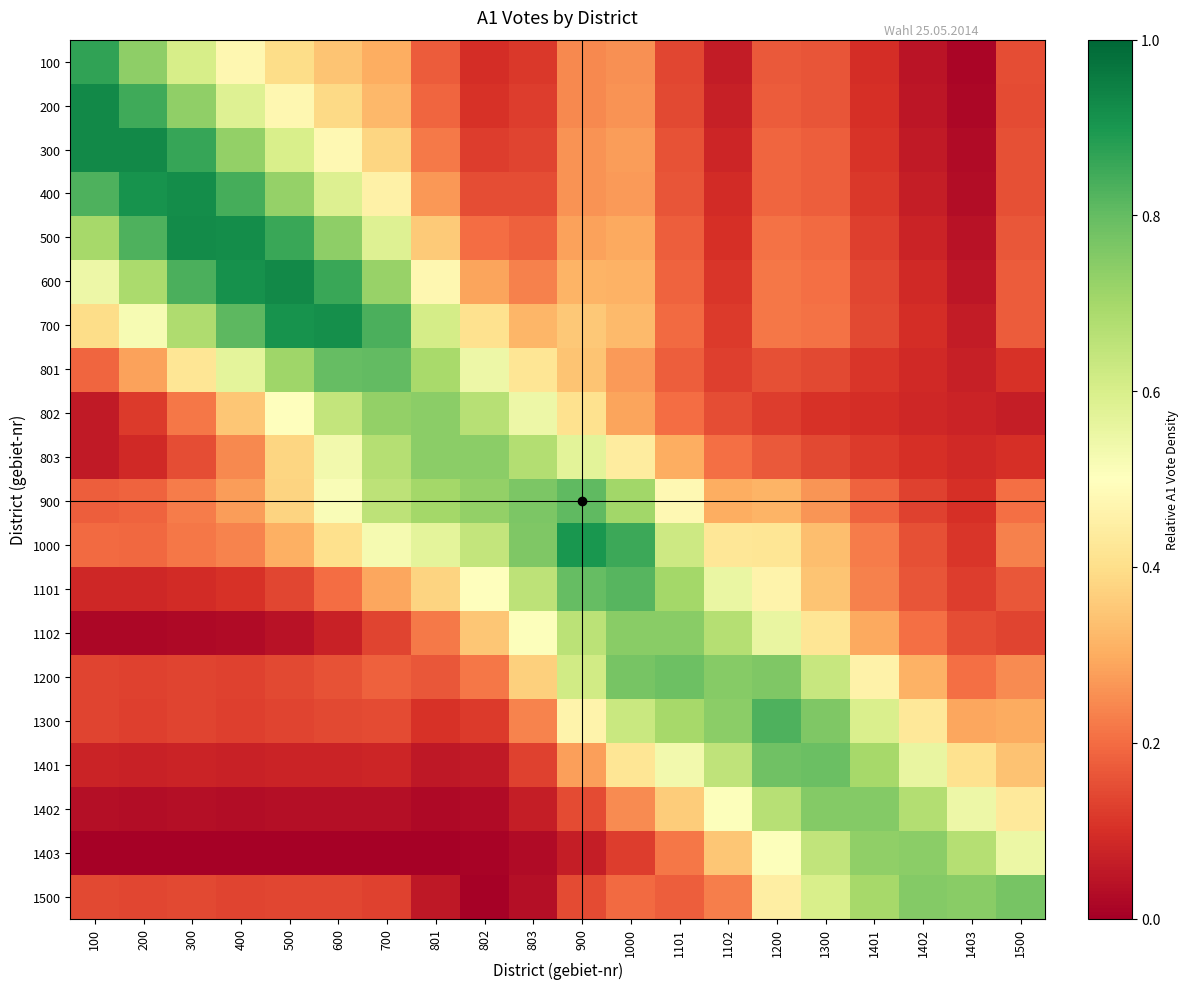

At which category is the sum across all series the highest?

1000